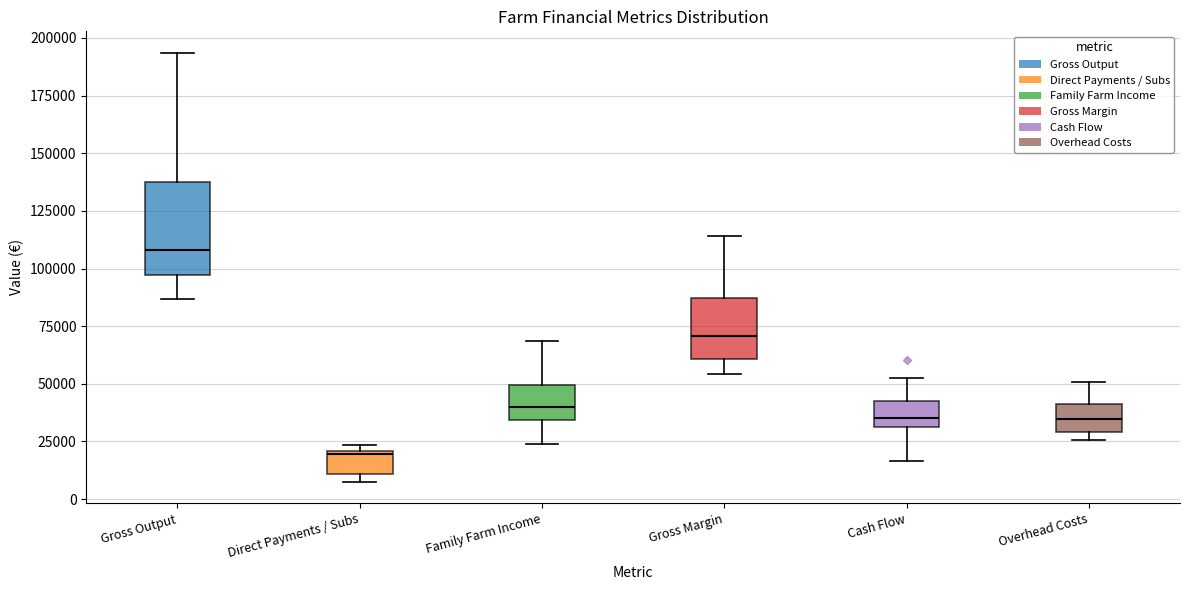

Which box's median line is the highest?

Gross Output